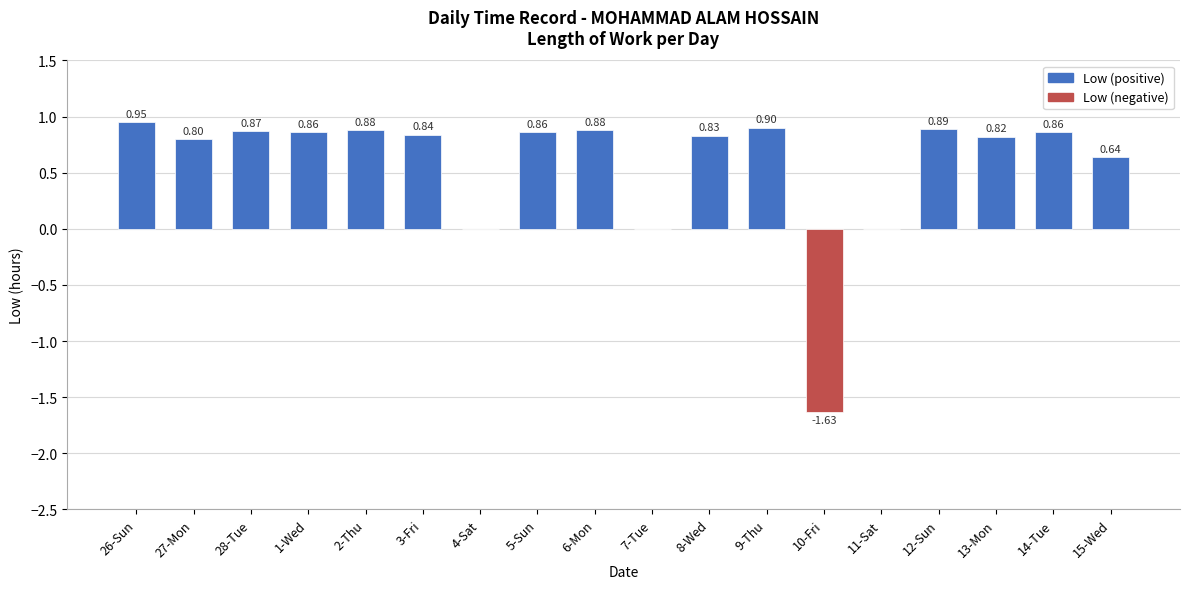

Between 10-Fri and 9-Thu, which is larger?

9-Thu